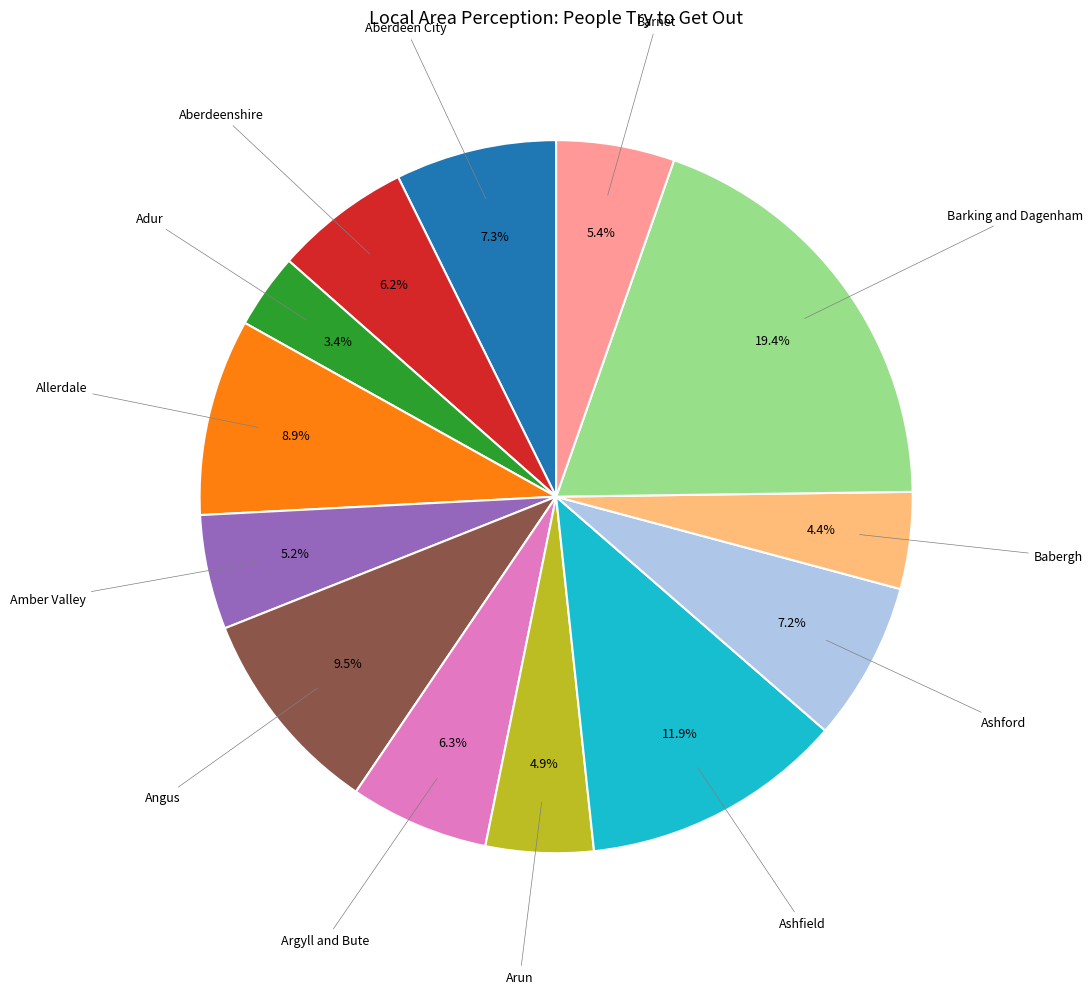

How many slices are in this pie chart?

13